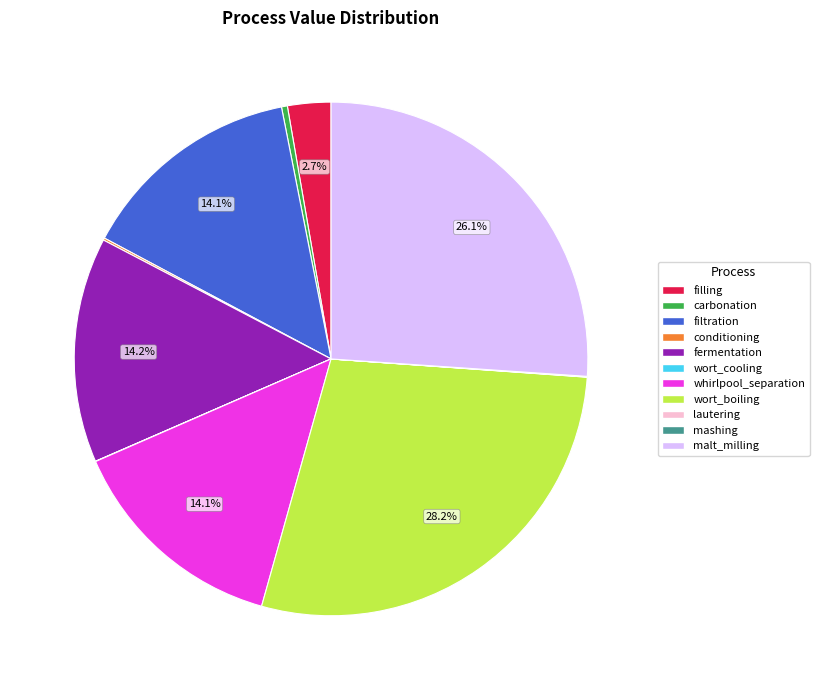

Does fermentation account for over 50% of the chart?

No